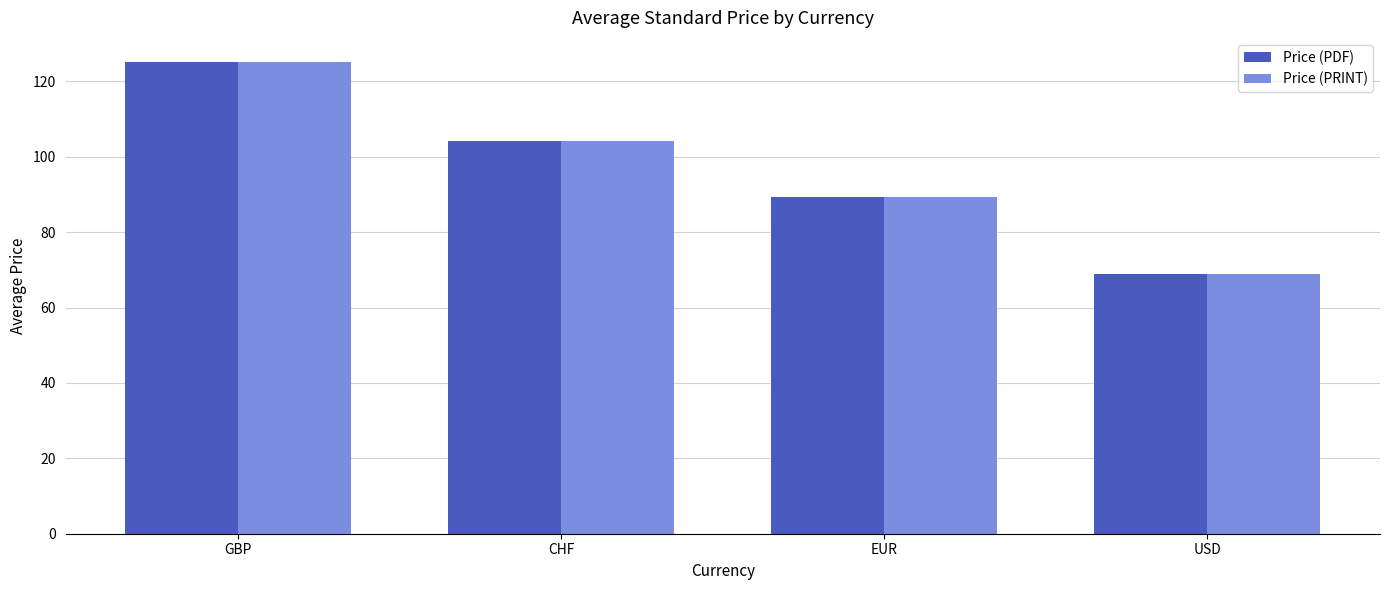

At how many categories does at least one series exceed 88?

3